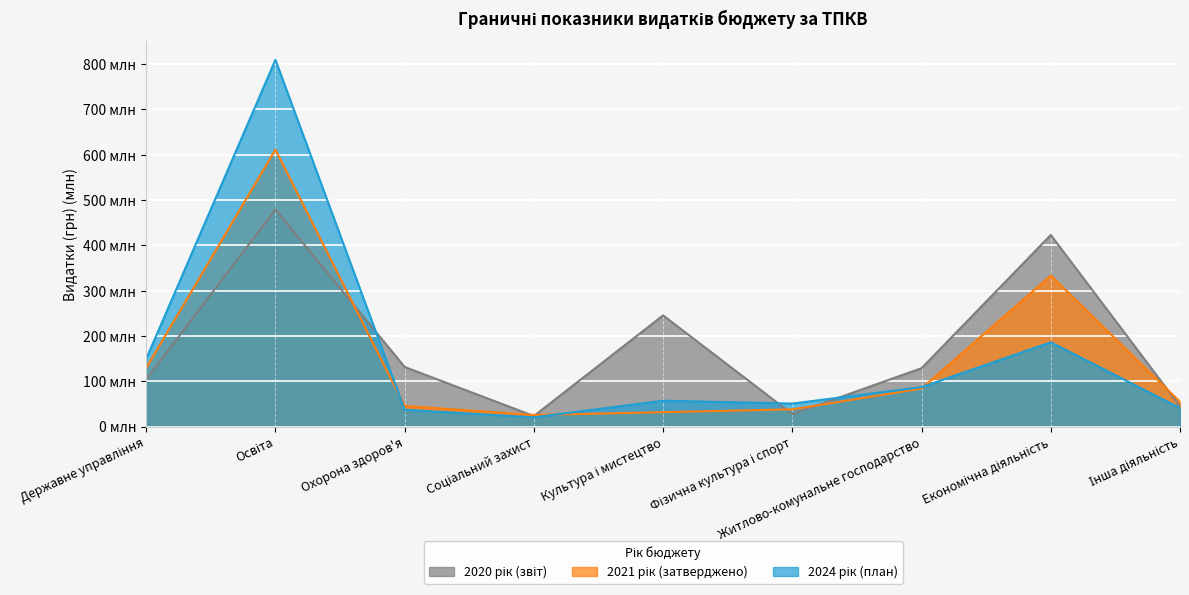

Read the 2021 рік (затверджено) value at Культура і мистецтво.

32.0